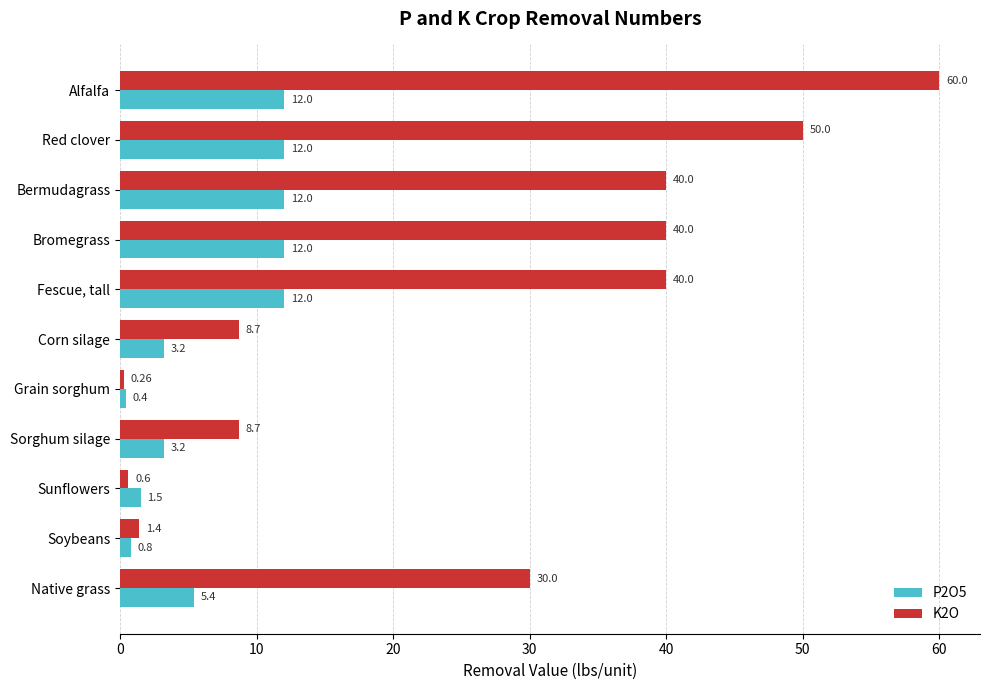

What is the sum of all K2O values?

279.7